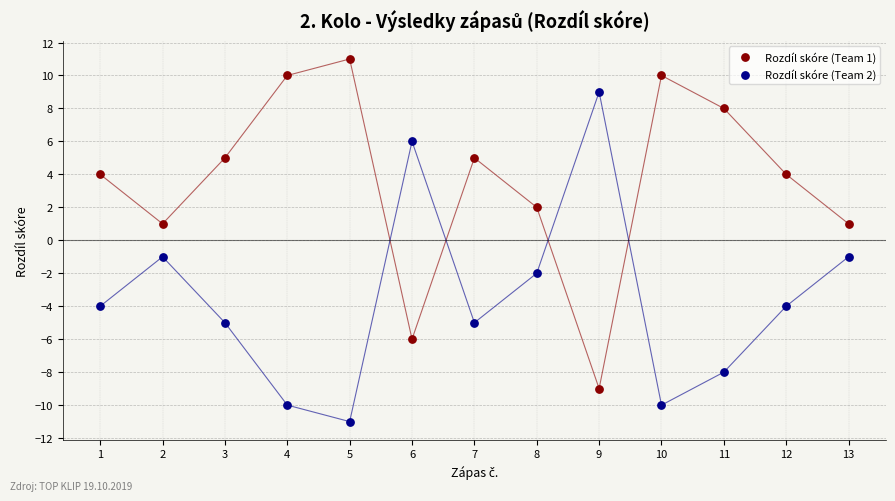

Which series contains the highest Y value?

Rozdíl skóre (Team 1)